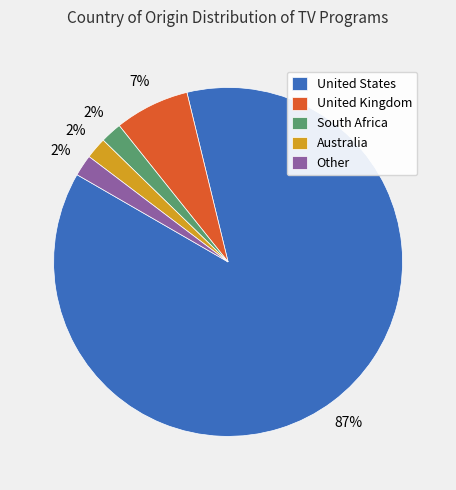

The United Kingdom slice represents 1% of the pie. True or false?

False